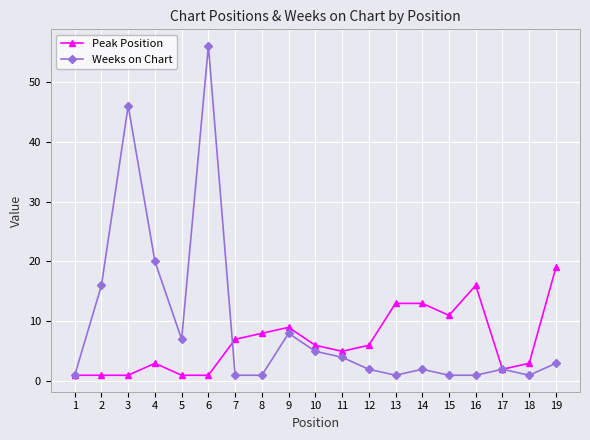

Where is the first local maximum for Weeks on Chart?

3